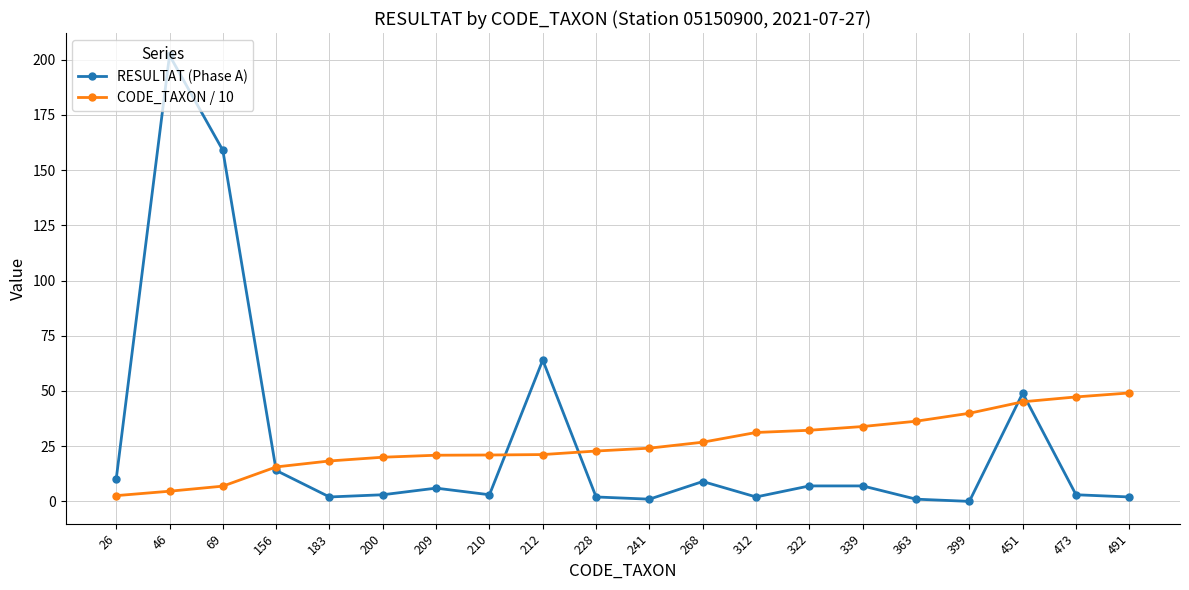

Which category has the lowest value in the CODE_TAXON / 10 series?

26